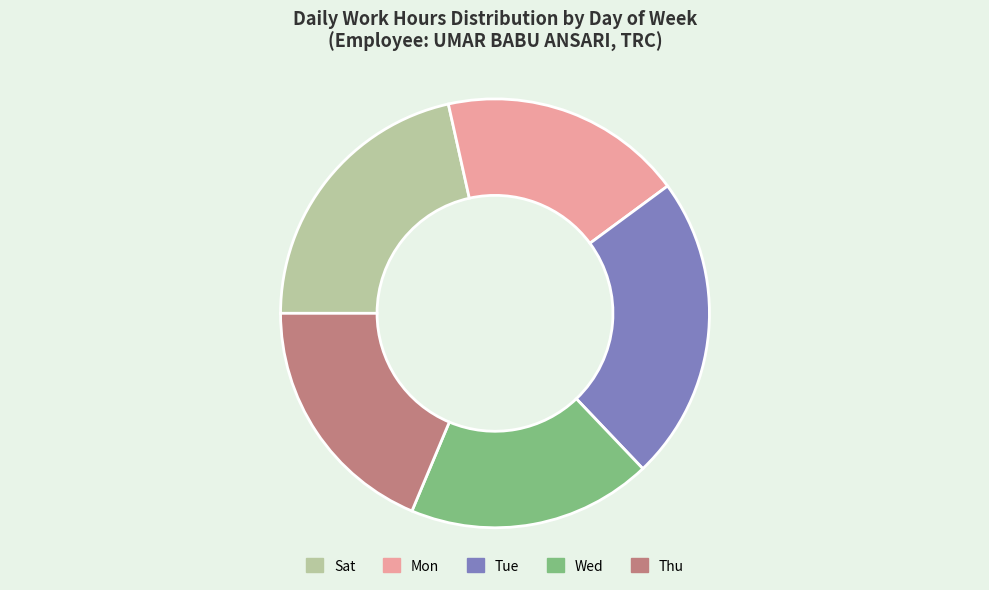

Count the number of slices in the pie.

5